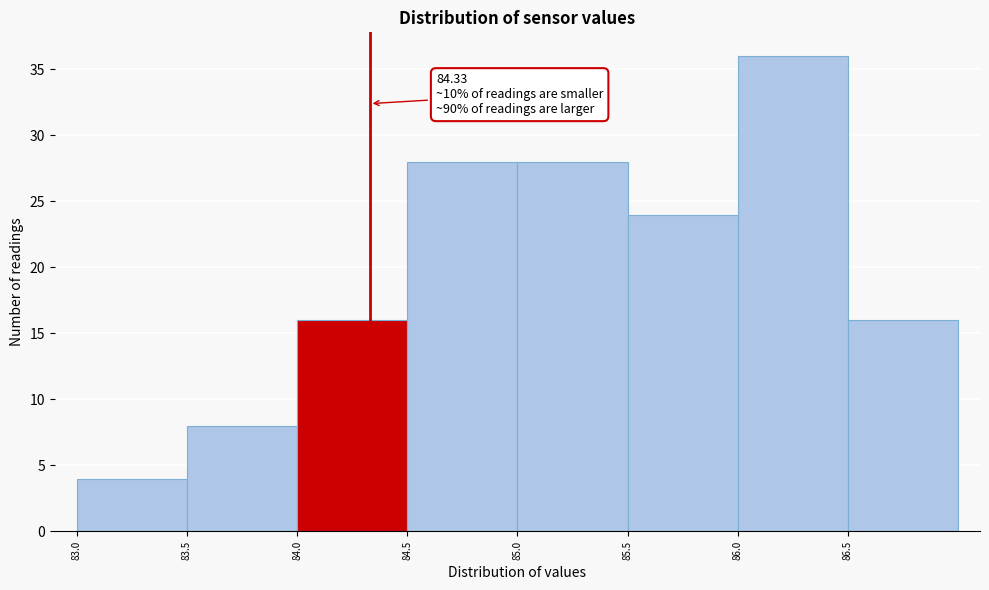

Over which range of the x-axis is the bar tallest?

86.0 to 86.5